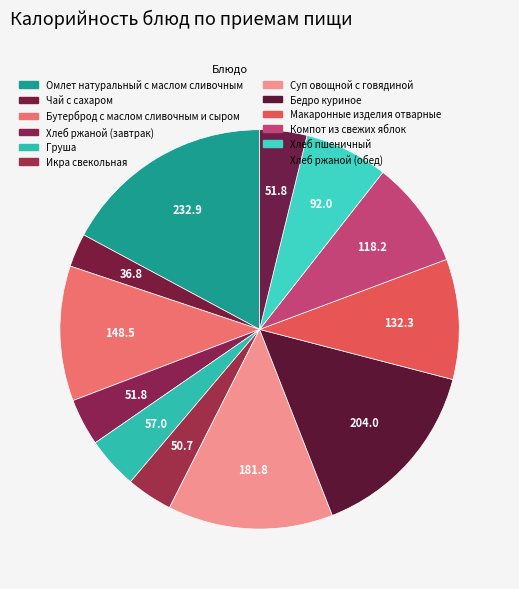

How many slices are in this pie chart?

12